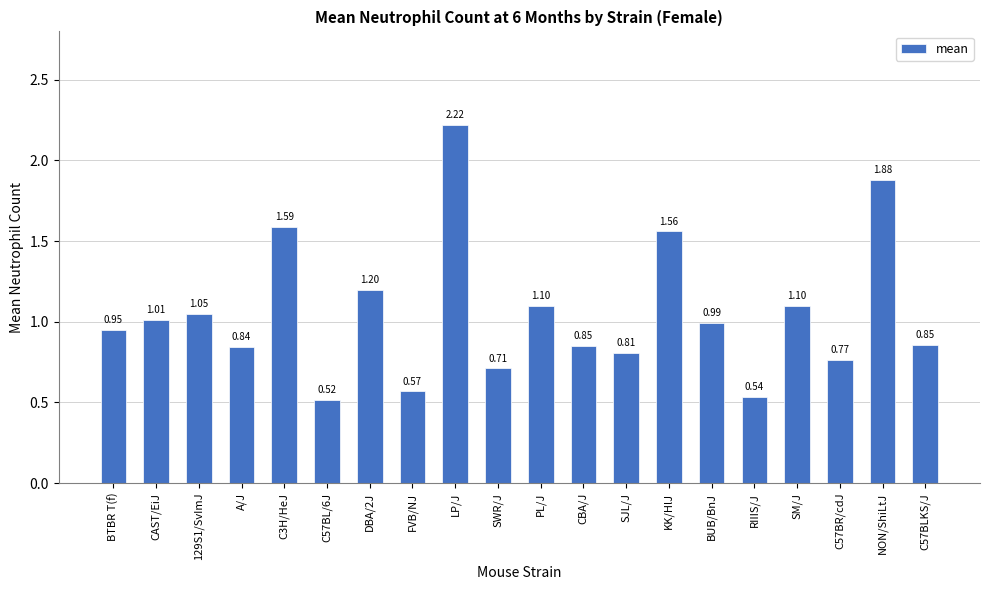

Which category has the highest value across all series?

LP/J